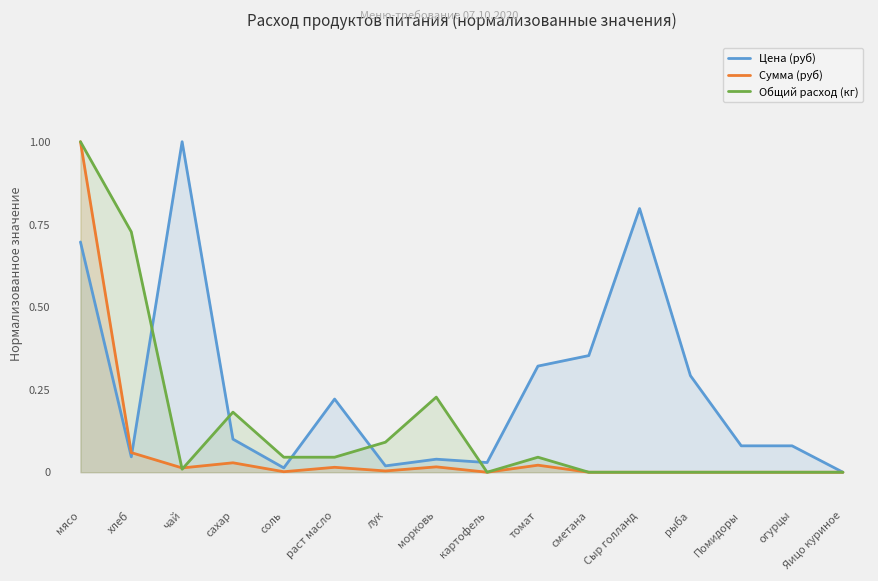

Is it true that Общий расход (кг) equals 0.5 at сметана?

False